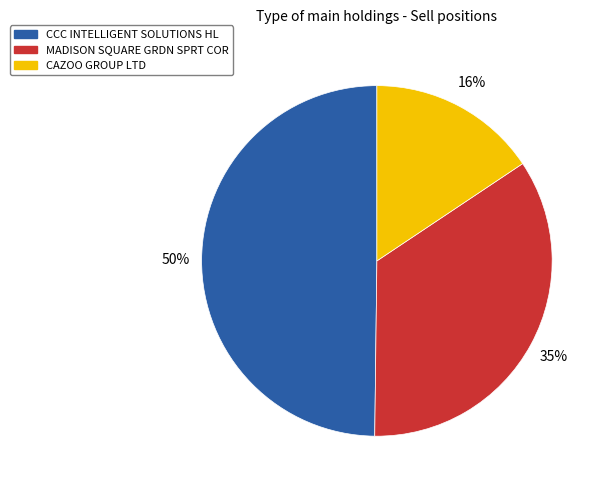

Is the sum of CCC INTELLIGENT SOLUTIONS HL and MADISON SQUARE GRDN SPRT COR greater than half?

Yes